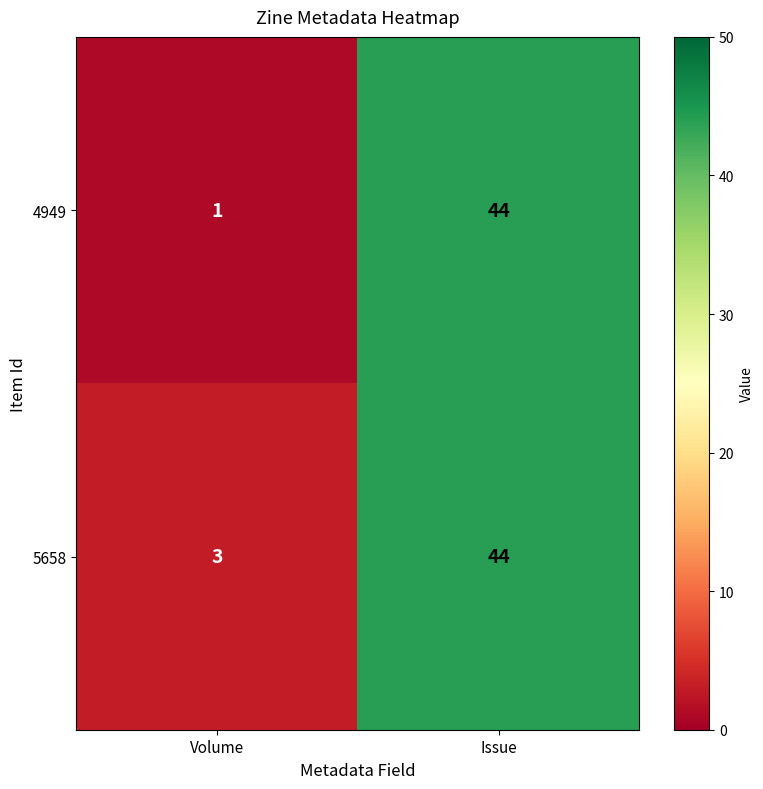

At Volume, list the series in order from smallest to largest.

4949, 5658